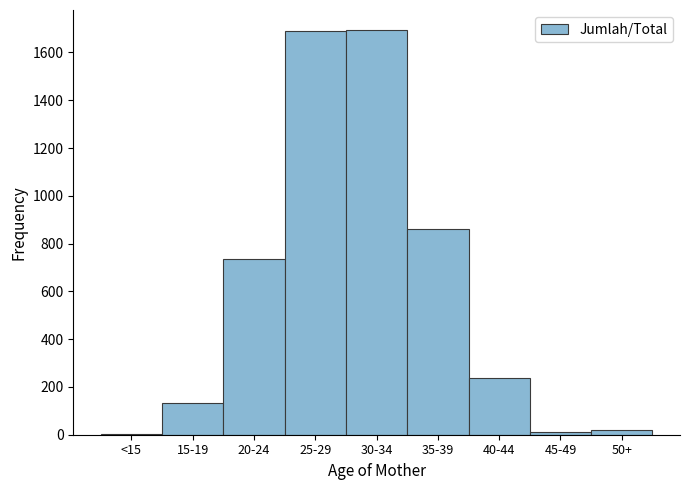

What is the change in value from 25-29 to 35-39?

-829